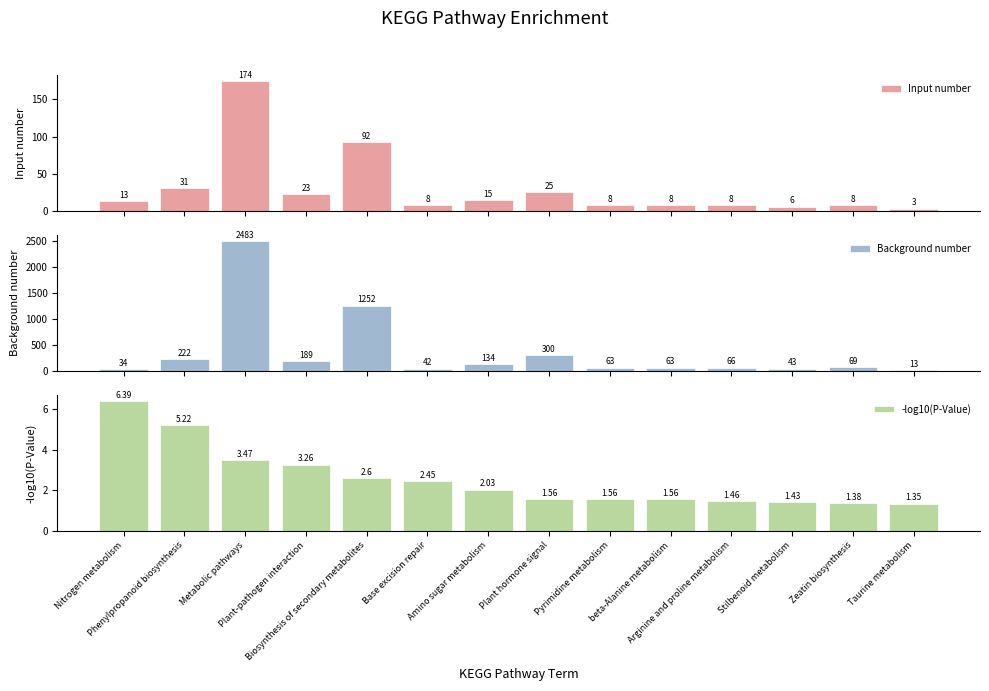

What value does the -log10(P-Value) series have at beta-Alanine metabolism?

1.6